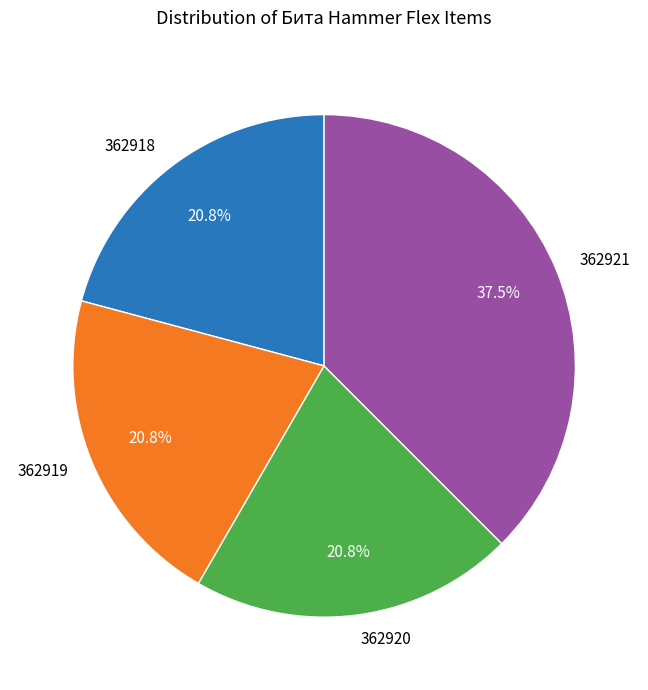

Is there any slice that represents more than half of the pie?

No